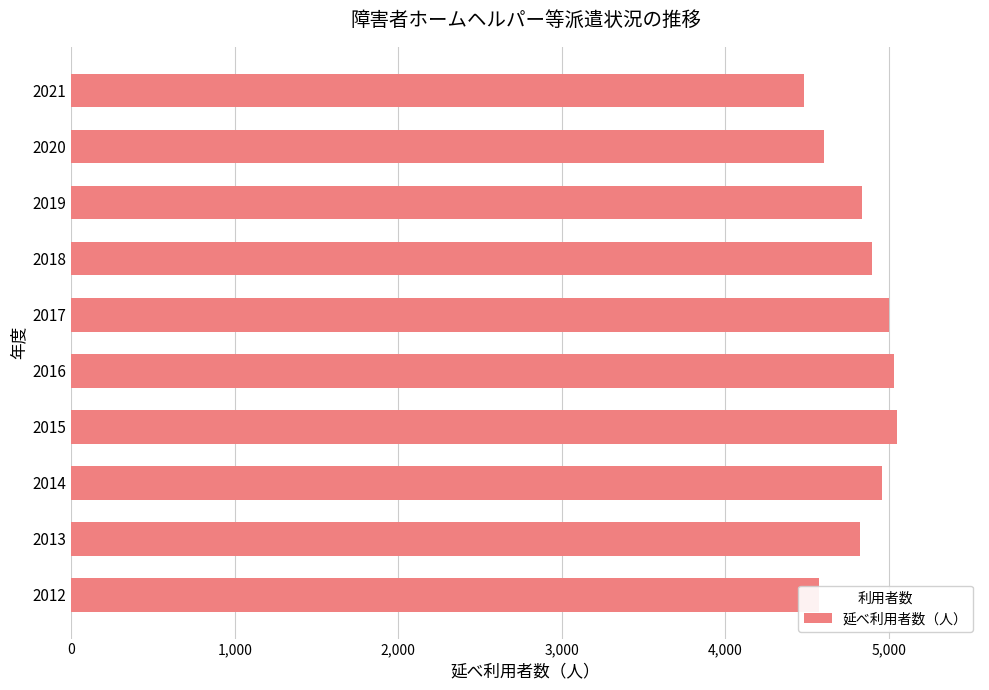

How many bars are there in total?

10